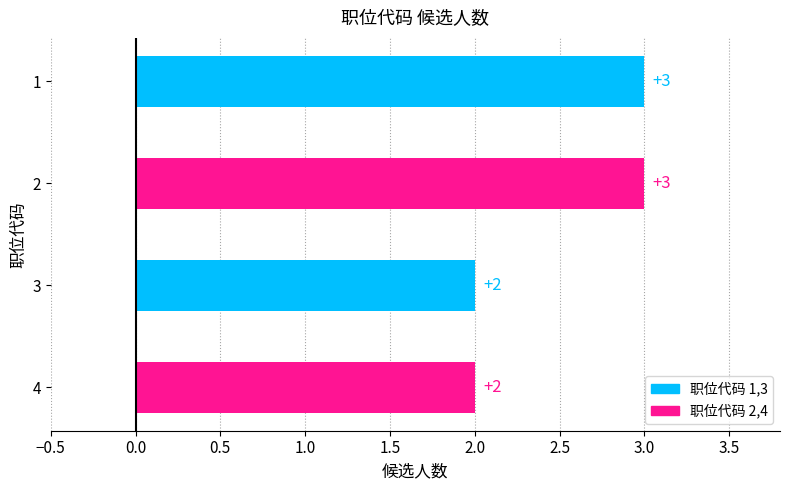

What is the approximate value at 2?

3